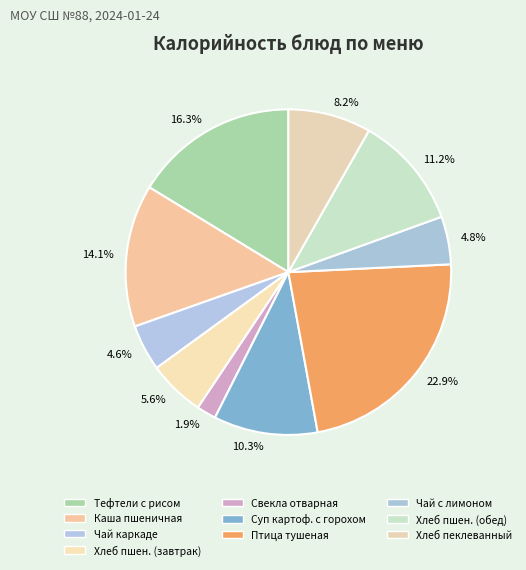

How many segments does this pie chart have?

10